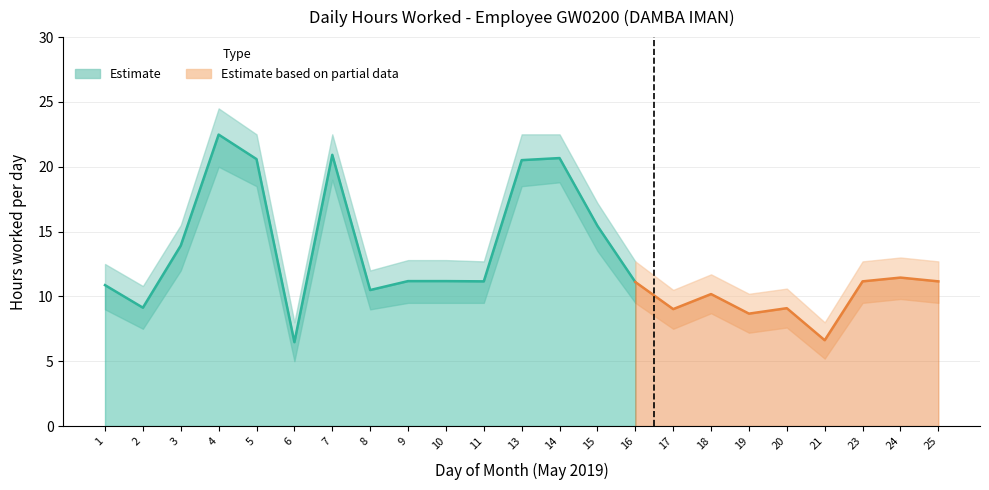

At 10, list the series in order from smallest to largest.

Hours_lower, Hours Worked, Hours_upper